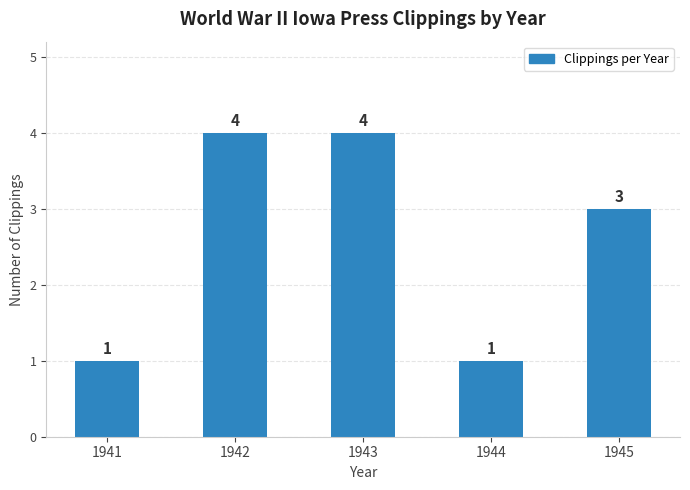

Which has a higher value, 1945 or 1944?

1945